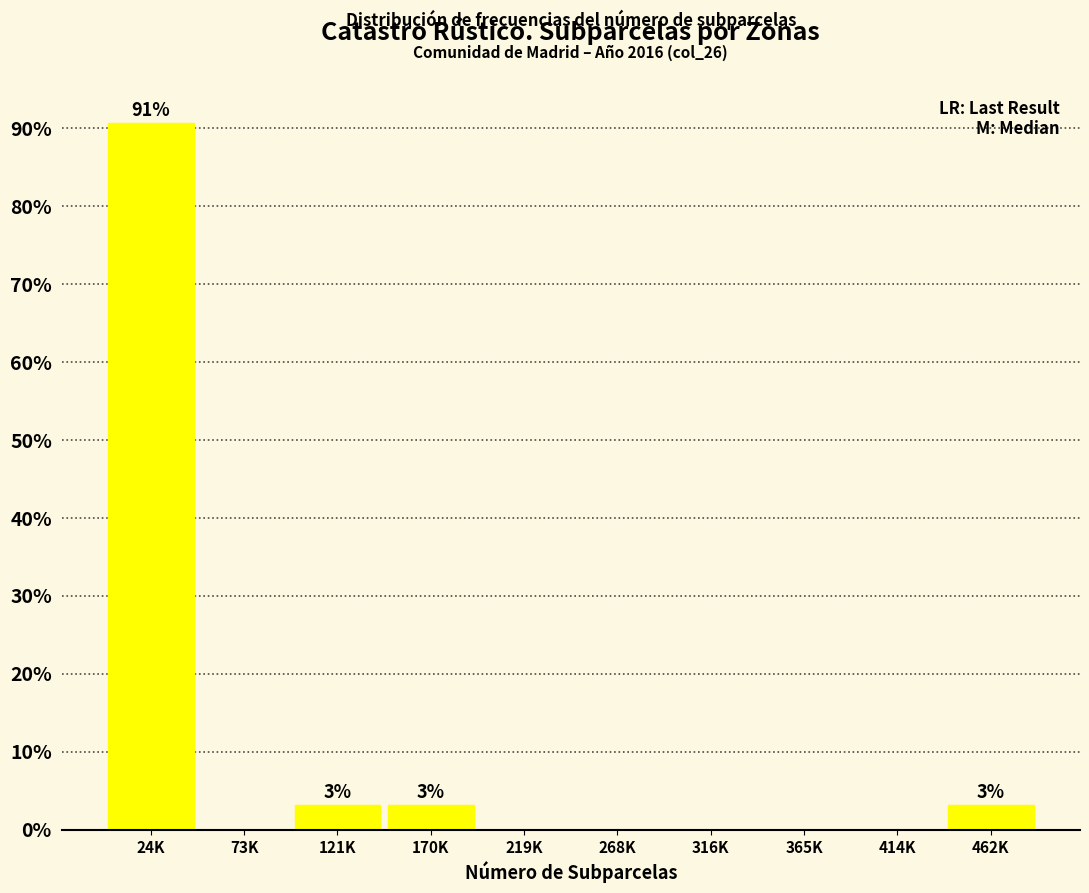

Reading left to right, transcribe all the data shown in this chart.

24K=90.6	73K=0.0	121K=3.1	170K=3.1	219K=0.0	268K=0.0	316K=0.0	365K=0.0	414K=0.0	462K=3.1